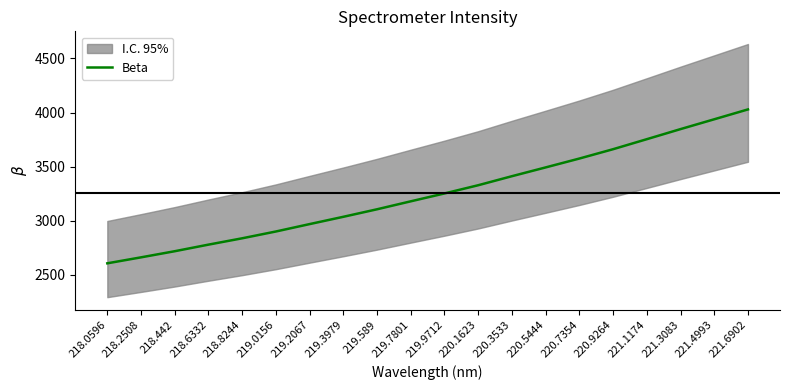

What is the greatest value displayed?

4028.9